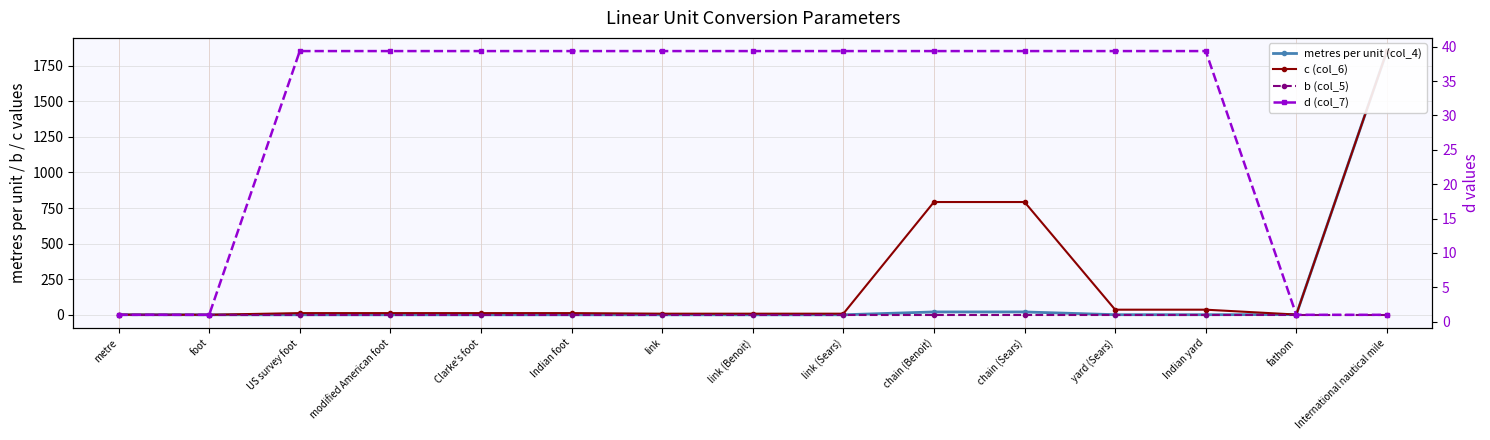

True or false: c (col_6) has more than 0 interior local peaks.

True